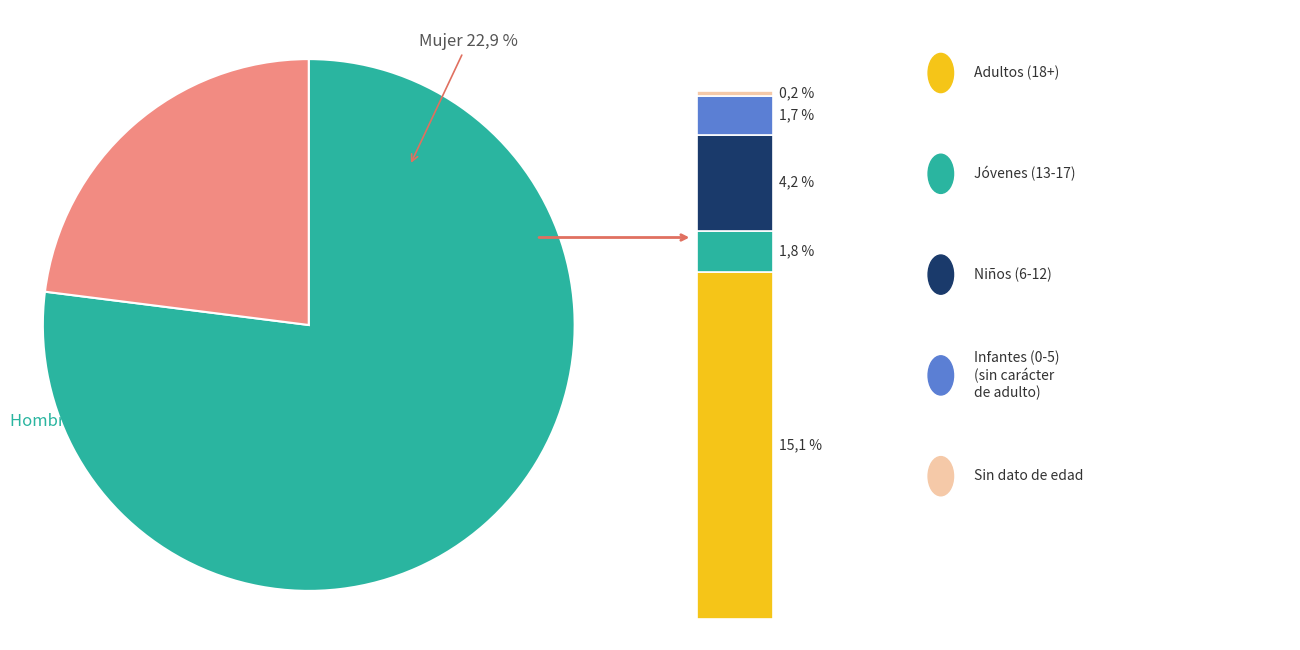

Is Mujer the majority of the pie?

No